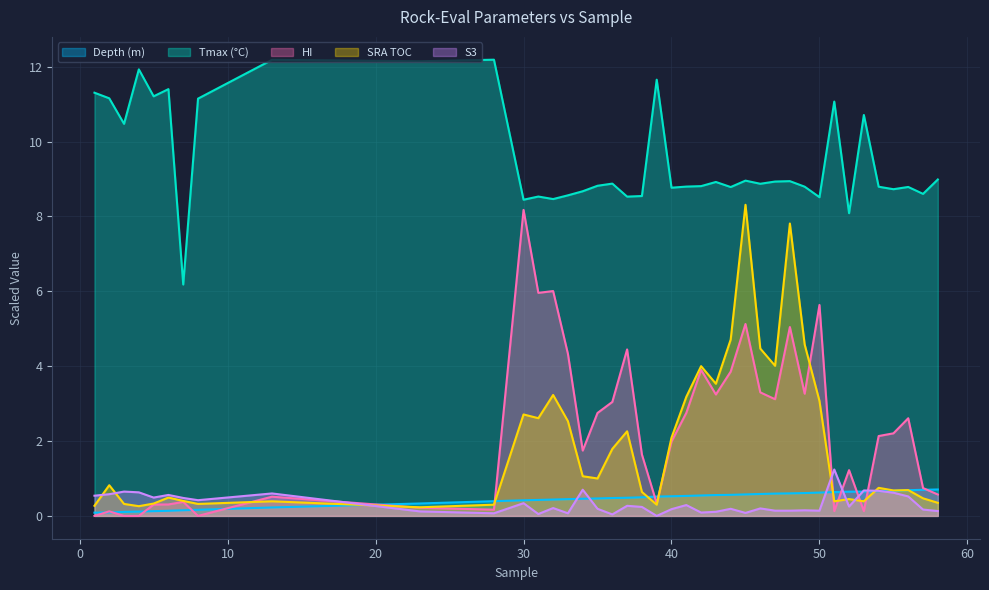

Between which two adjacent categories do S3 and HI first intersect?

13 and 23